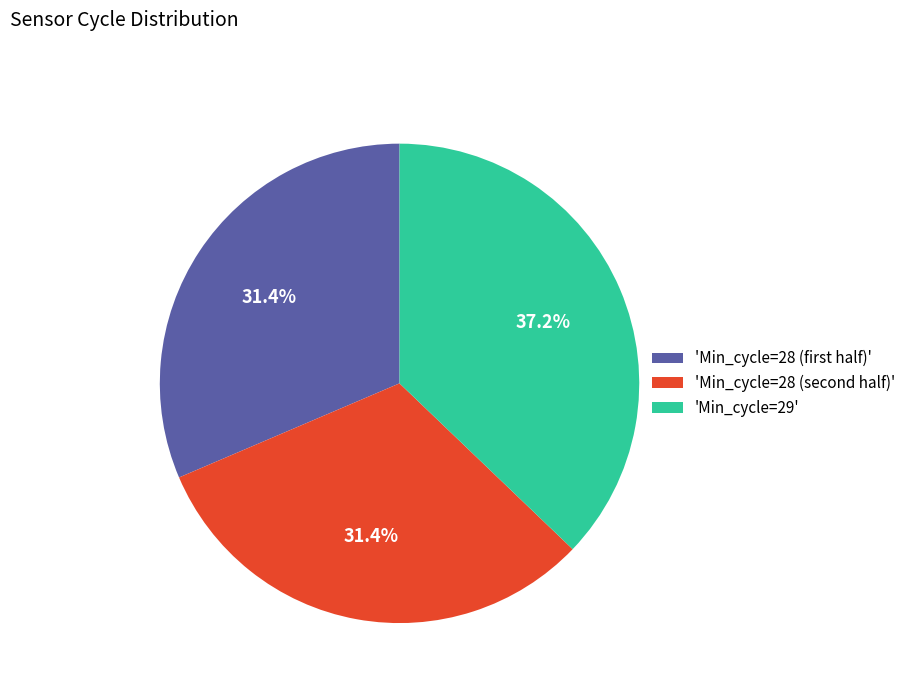

What is the largest slice in the pie chart?

'Min_cycle=29'